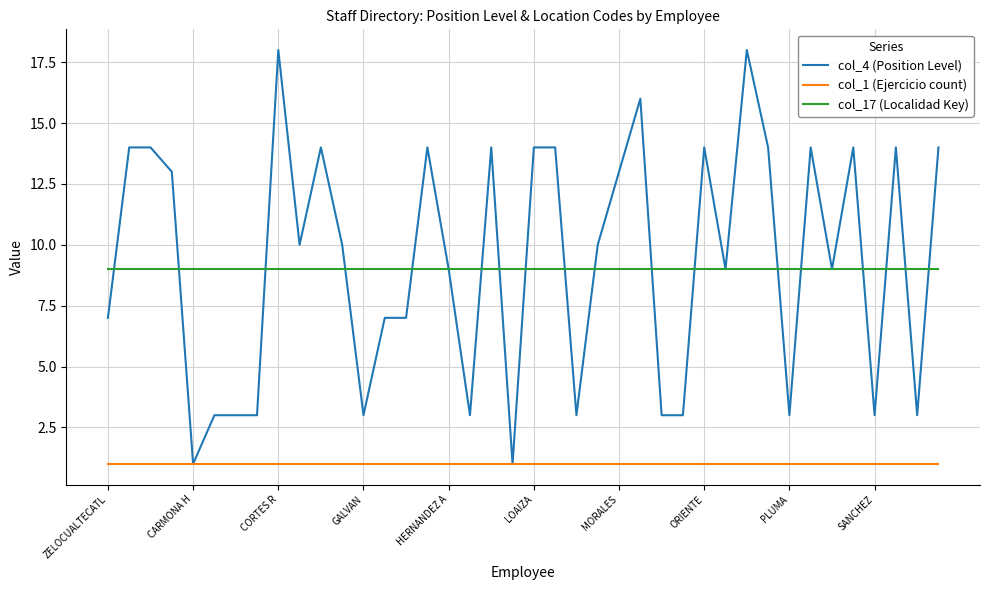

Which series has the widest spread of values?

col_4 (Position Level)